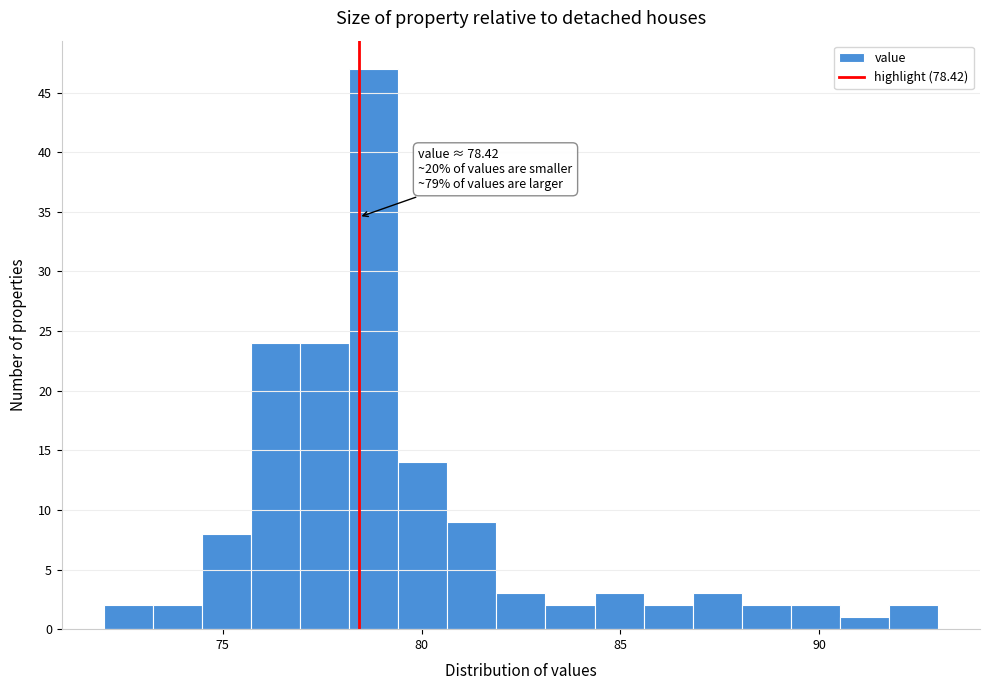

Around what value on the x-axis is the tallest bar? Give the approximate position of its centre, as read against the axis.

79.0